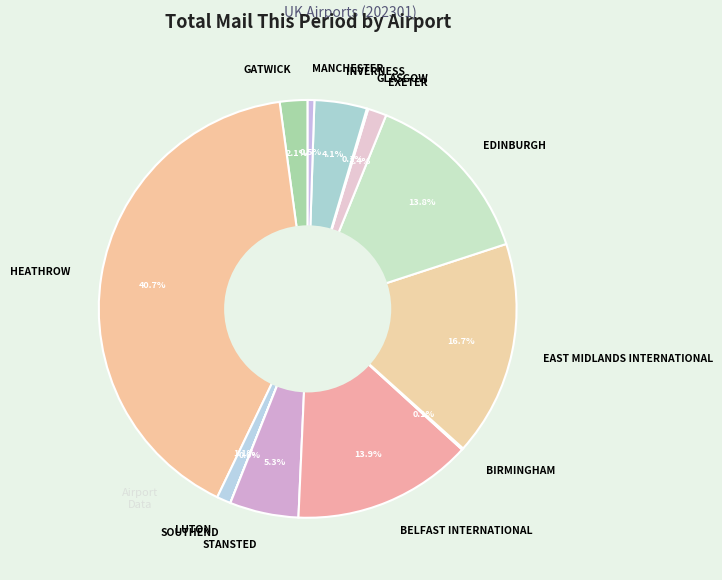

Which slice is the largest?

HEATHROW